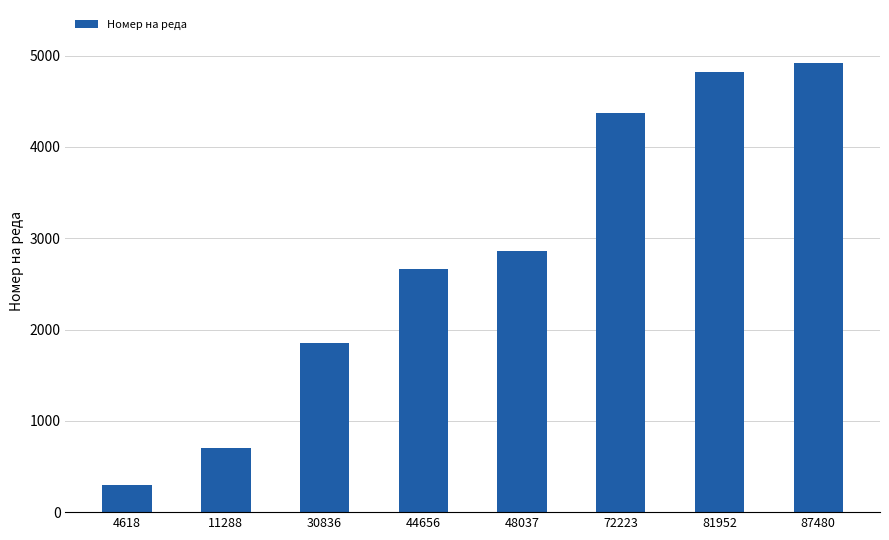

Are the bars grouped side by side (vs. stacked)?

No